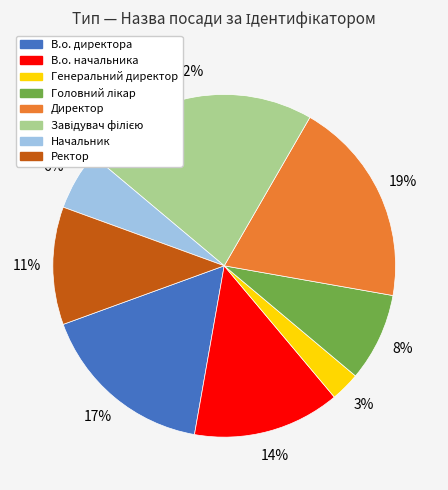

Does Генеральний директор represent more than half of the total?

No